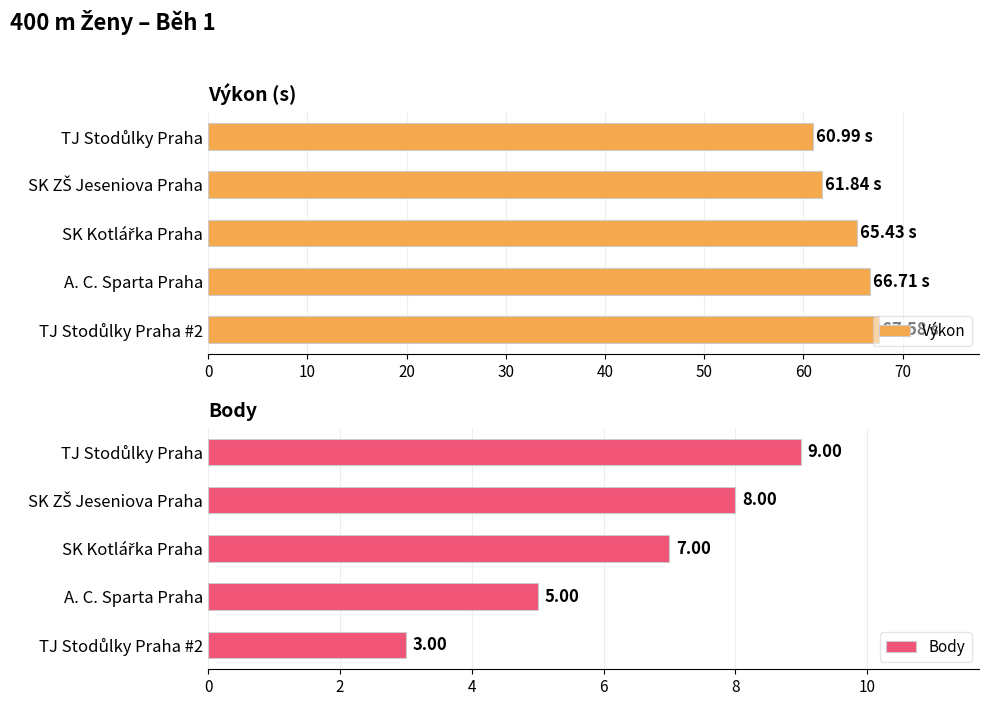

What value does the Výkon series have at A. C. Sparta Praha?

66.7